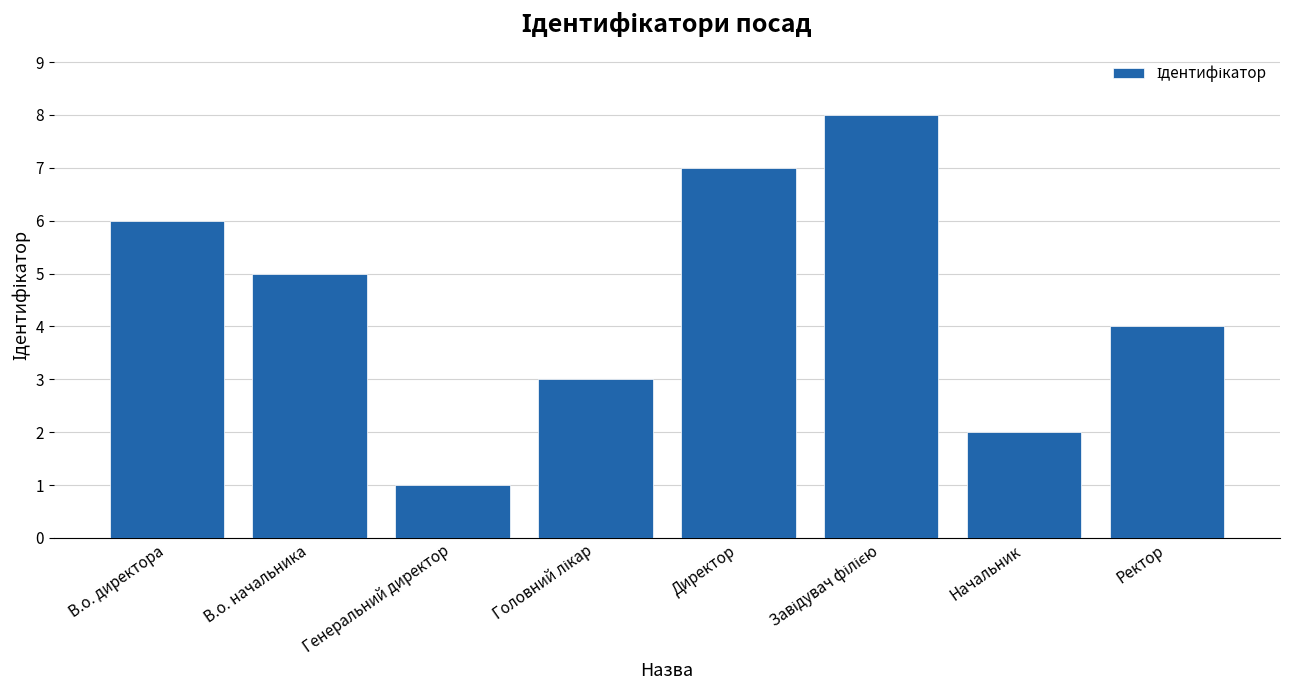

Where does the data first go above 5?

В.о. директора